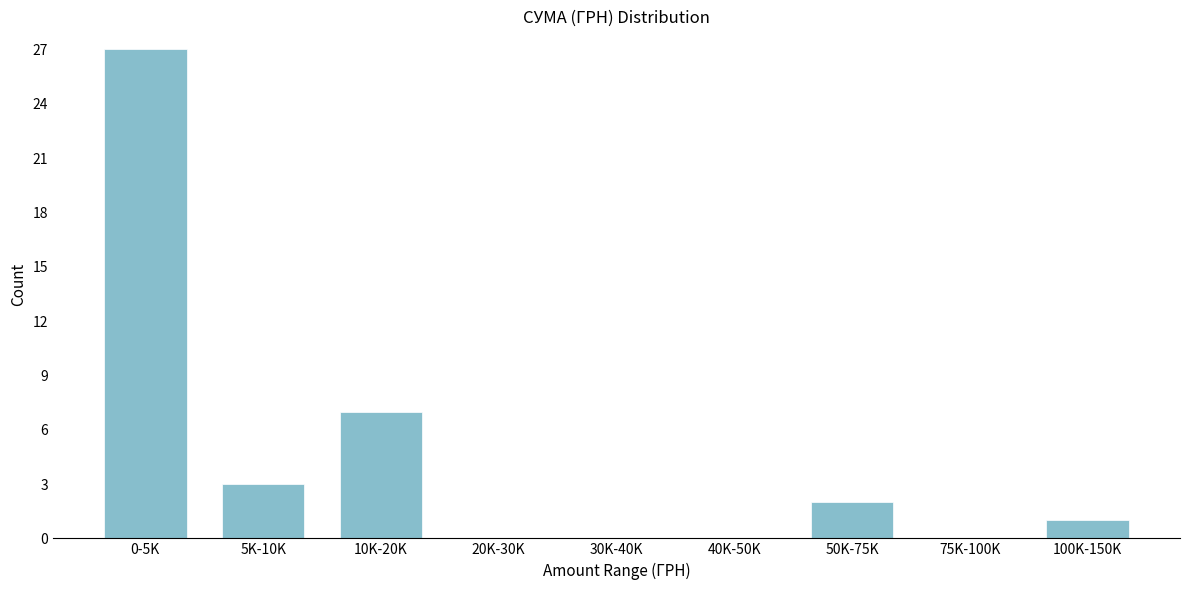

Reading right to left, what are all the values shown in this chart?

100K-150K=1	75K-100K=0	50K-75K=2	40K-50K=0	30K-40K=0	20K-30K=0	10K-20K=7	5K-10K=3	0-5K=27